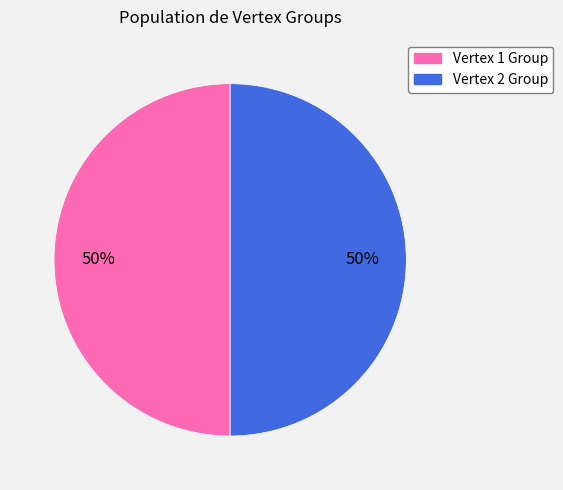

What percentage is the Vertex 2 Group slice, to the nearest percent?

50%